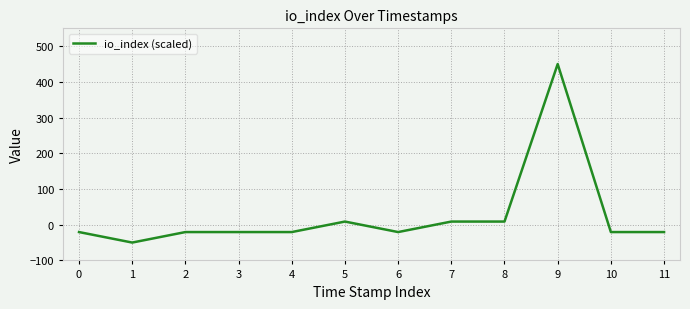

Reading left to right, what are all the values shown in this chart?

-20.6	-50.0	-20.6	-20.6	-20.6	8.8	-20.6	8.8	8.8	450.0	-20.6	-20.6